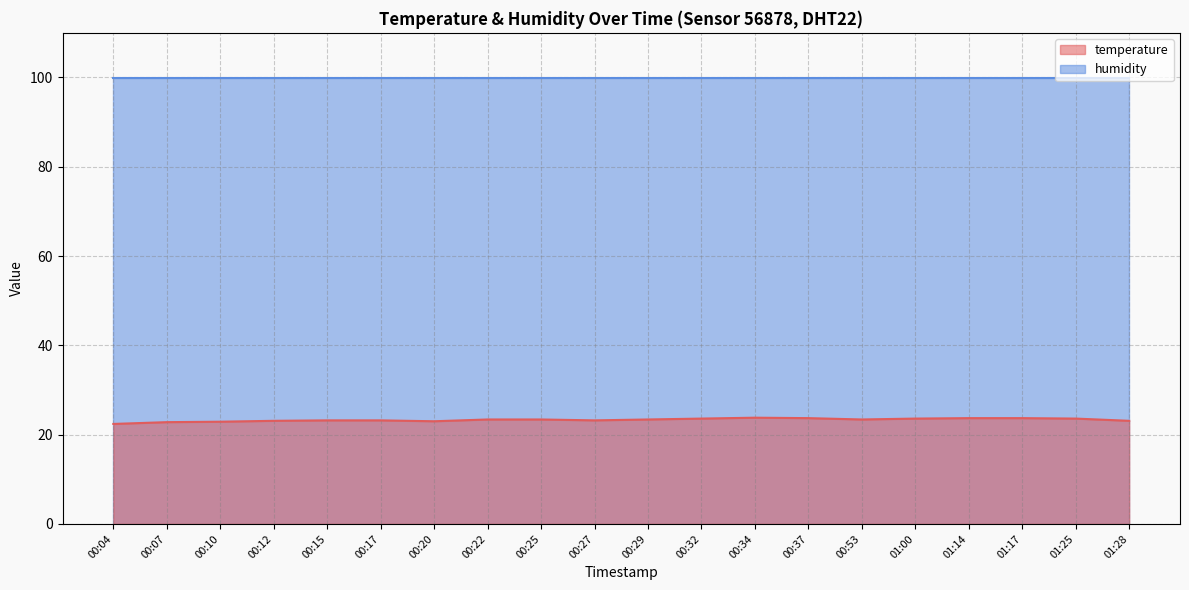

How many values exceed 23?

16